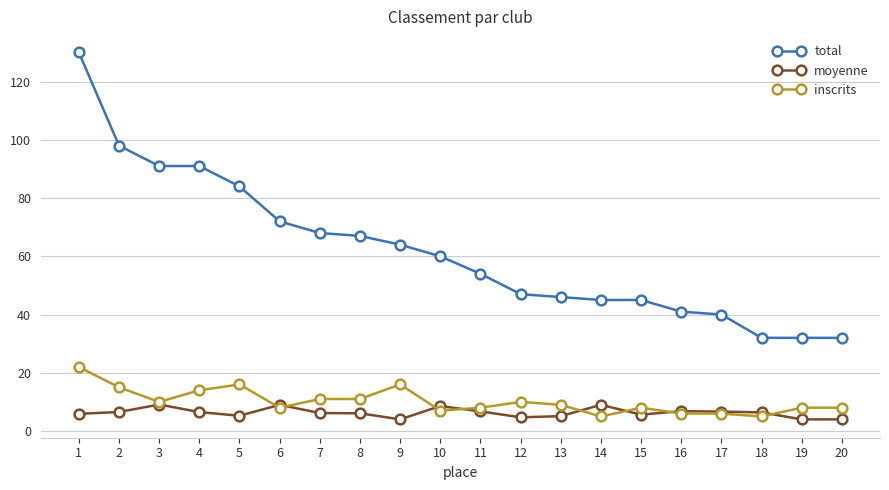

How many distinct data groups are displayed?

3